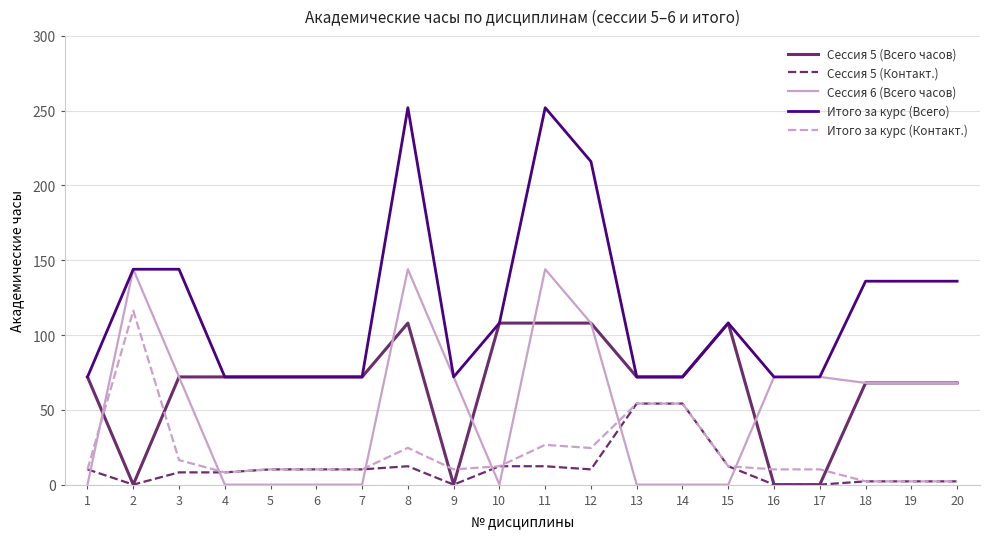

The value of Сессия 5 (Контакт.) at 17 is 0.0. True or false?

True